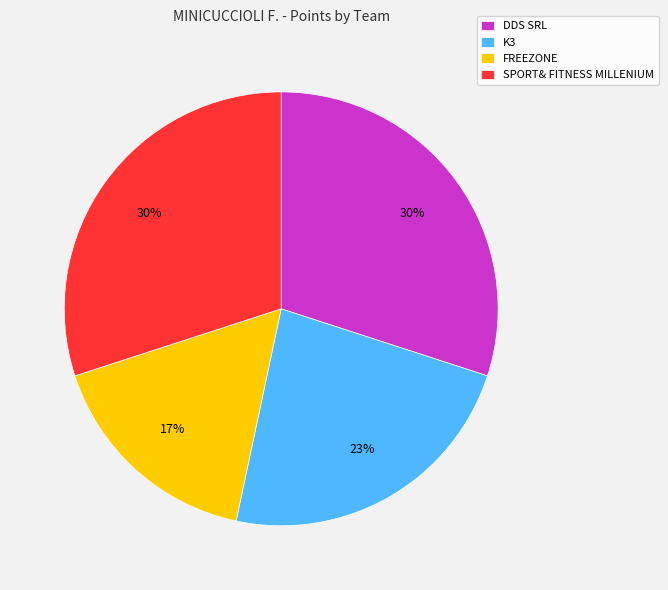

What is the ratio of the value at FREEZONE to the value at DDS SRL?

0.6